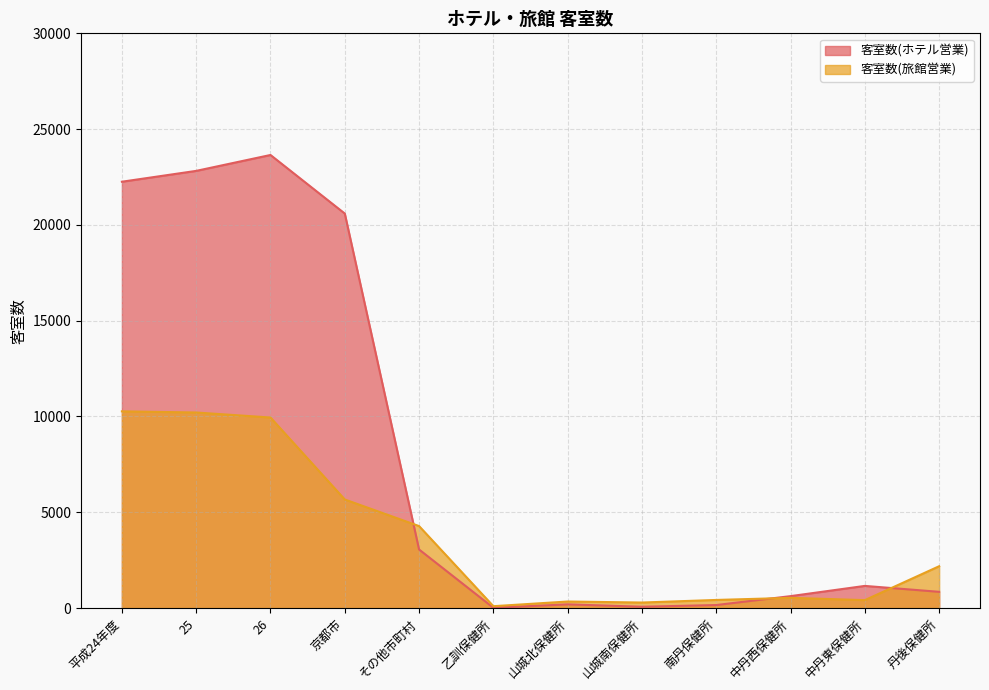

The 客室数(旅館営業) series shows 16006 at 平成24年度. True or false?

False